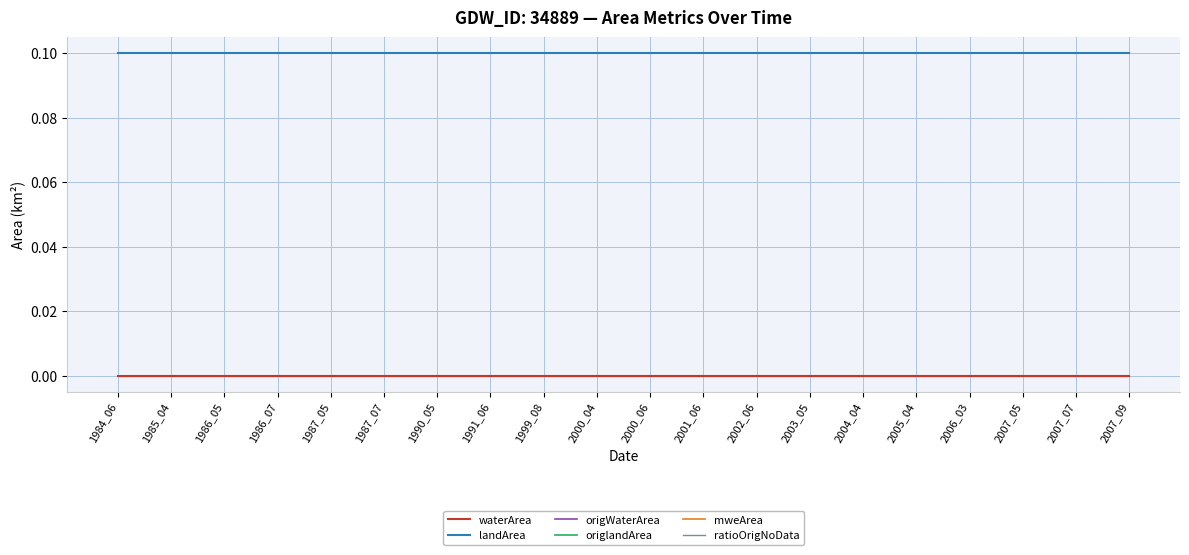

Does the chart have visible grid lines?

Yes